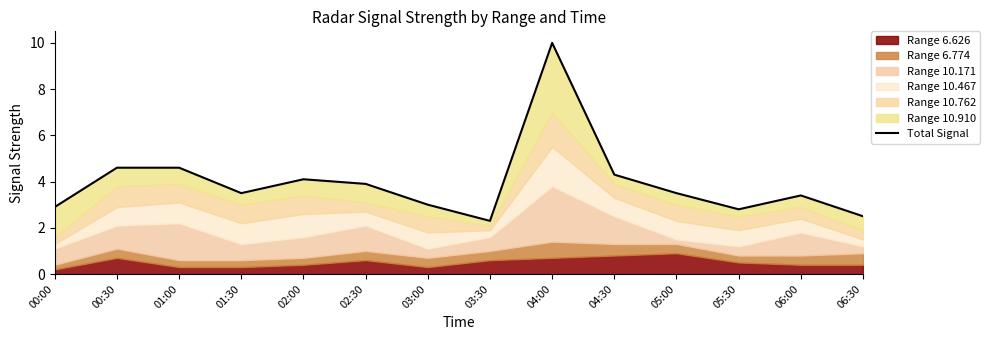

What is the change in value from 00:30 to 03:00?

-1.6